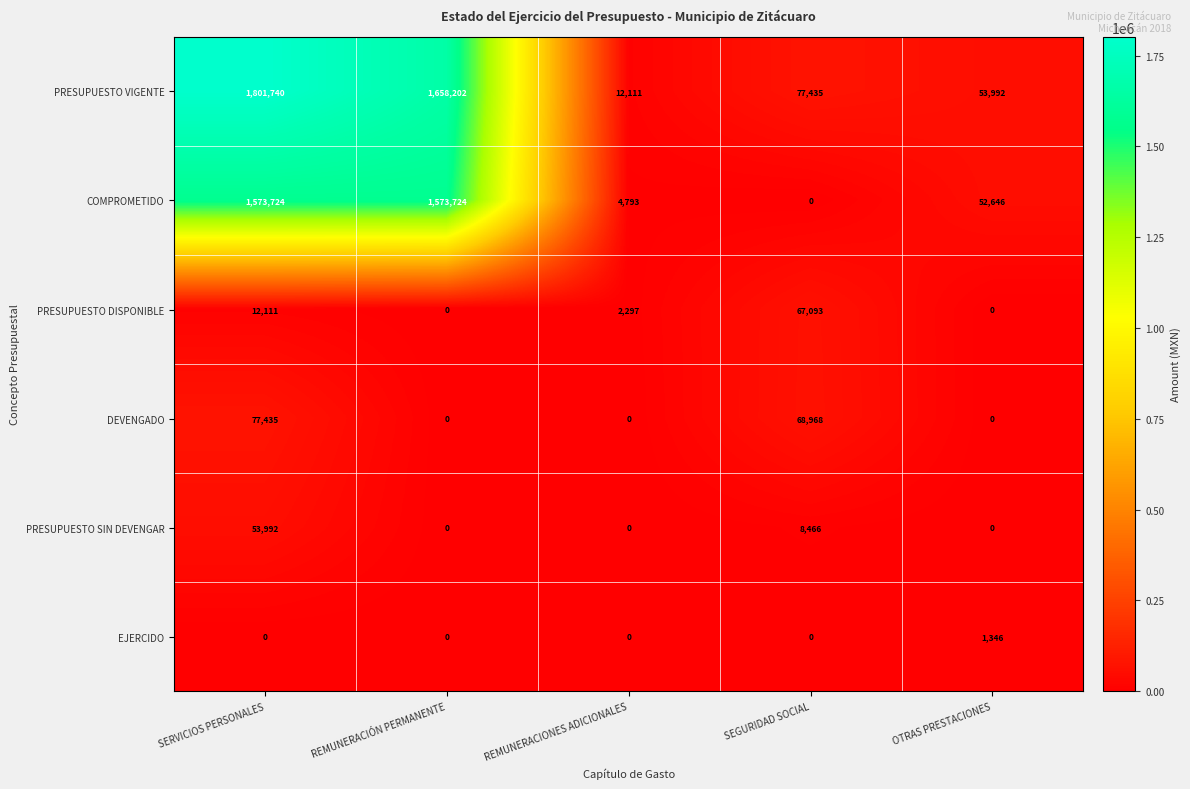

Reading left to right, list all the values displayed in this chart.

PRESUPUESTO VIGENTE: 1801740	1658202	12111	77435	53992
COMPROMETIDO: 1573724	1573724	4793	0	52646
PRESUPUESTO DISPONIBLE: 12111	0	2297	67093	0
DEVENGADO: 77435	0	0	68968	0
PRESUPUESTO SIN DEVENGAR: 53992	0	0	8466	0
EJERCIDO: 0	0	0	0	1346